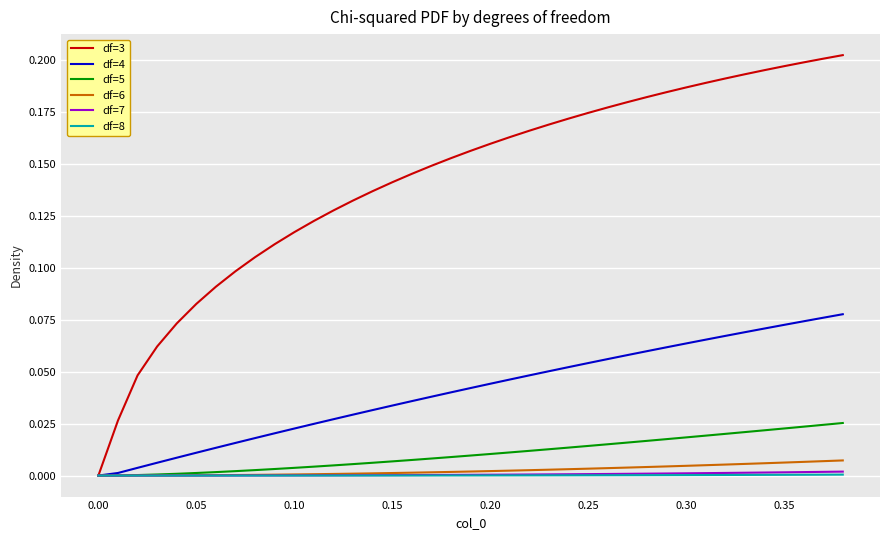

What are all the series names shown in the legend?

df=3, df=4, df=5, df=6, df=7, df=8